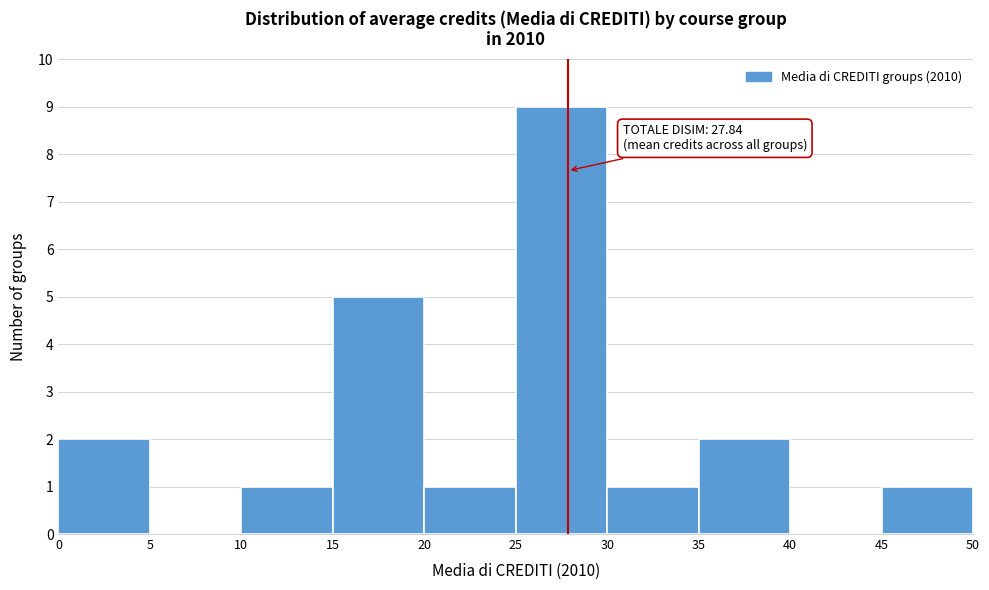

Over which range of the x-axis is the bar tallest?

25 to 30